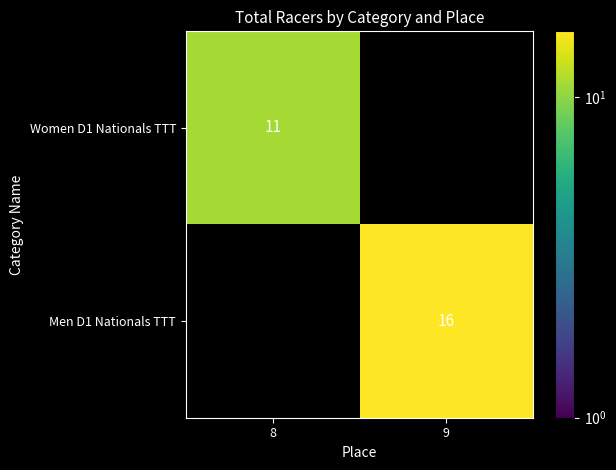

The Women D1 Nationals TTT series shows 19 at 8. True or false?

False